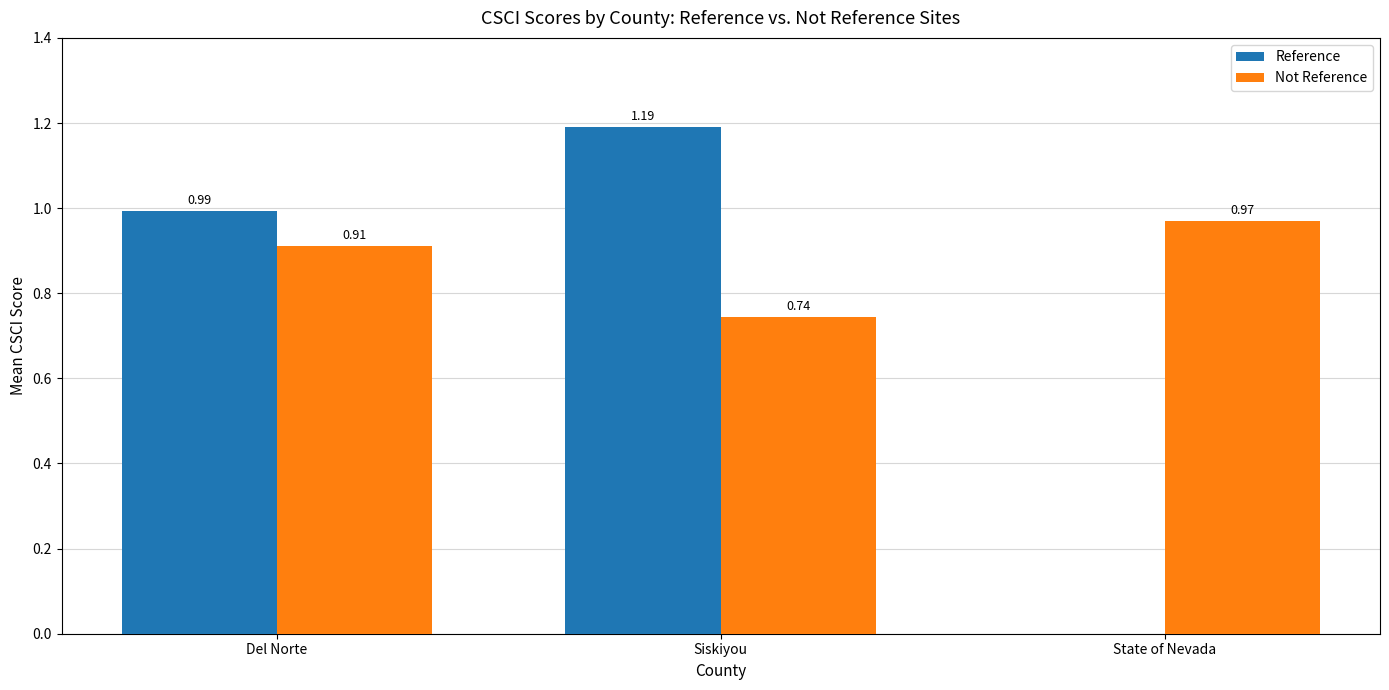

Which category has the highest value across all series?

Siskiyou